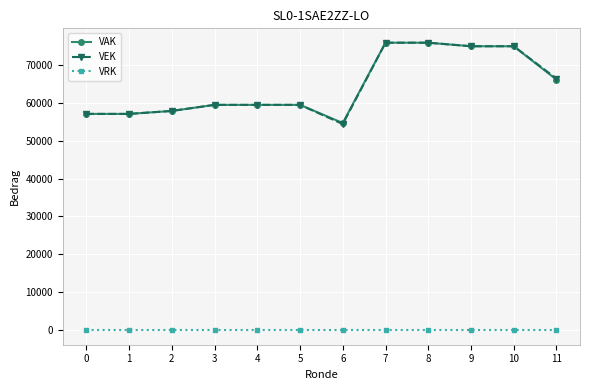

At how many categories does at least one series exceed 67872?

4